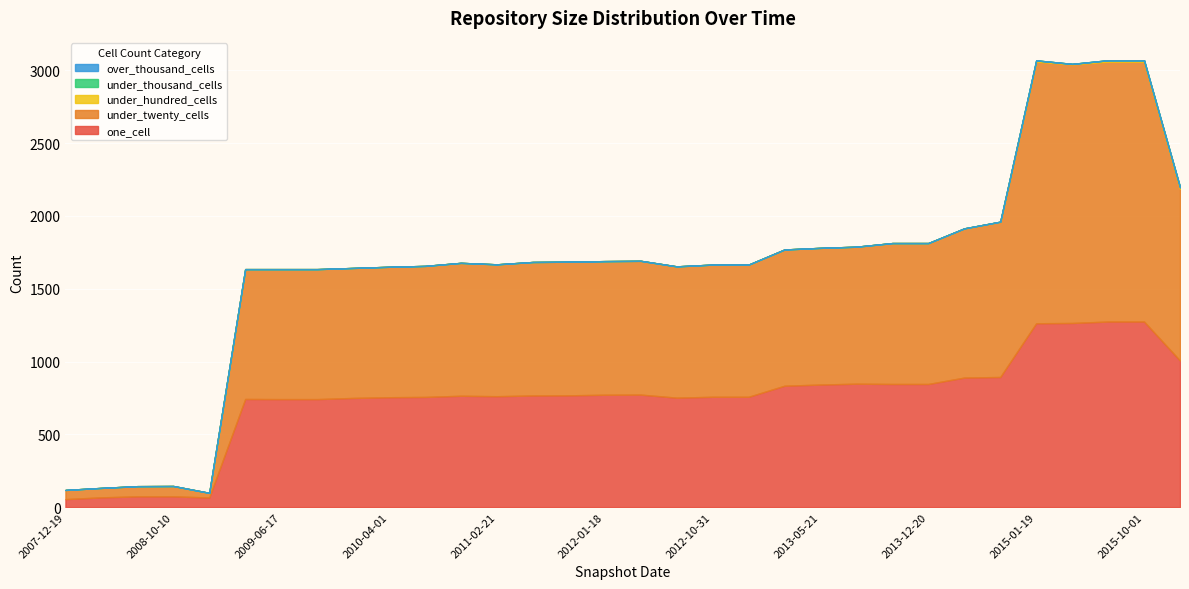

What is the sum of all under_twenty_cells values?

29043